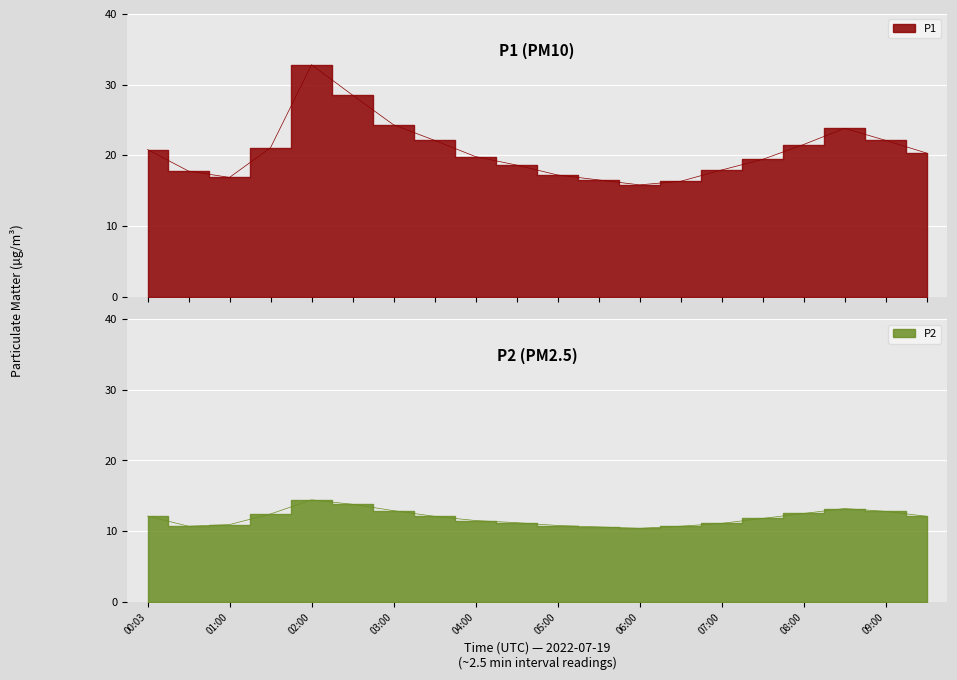

Which series has the largest total across all categories?

P1